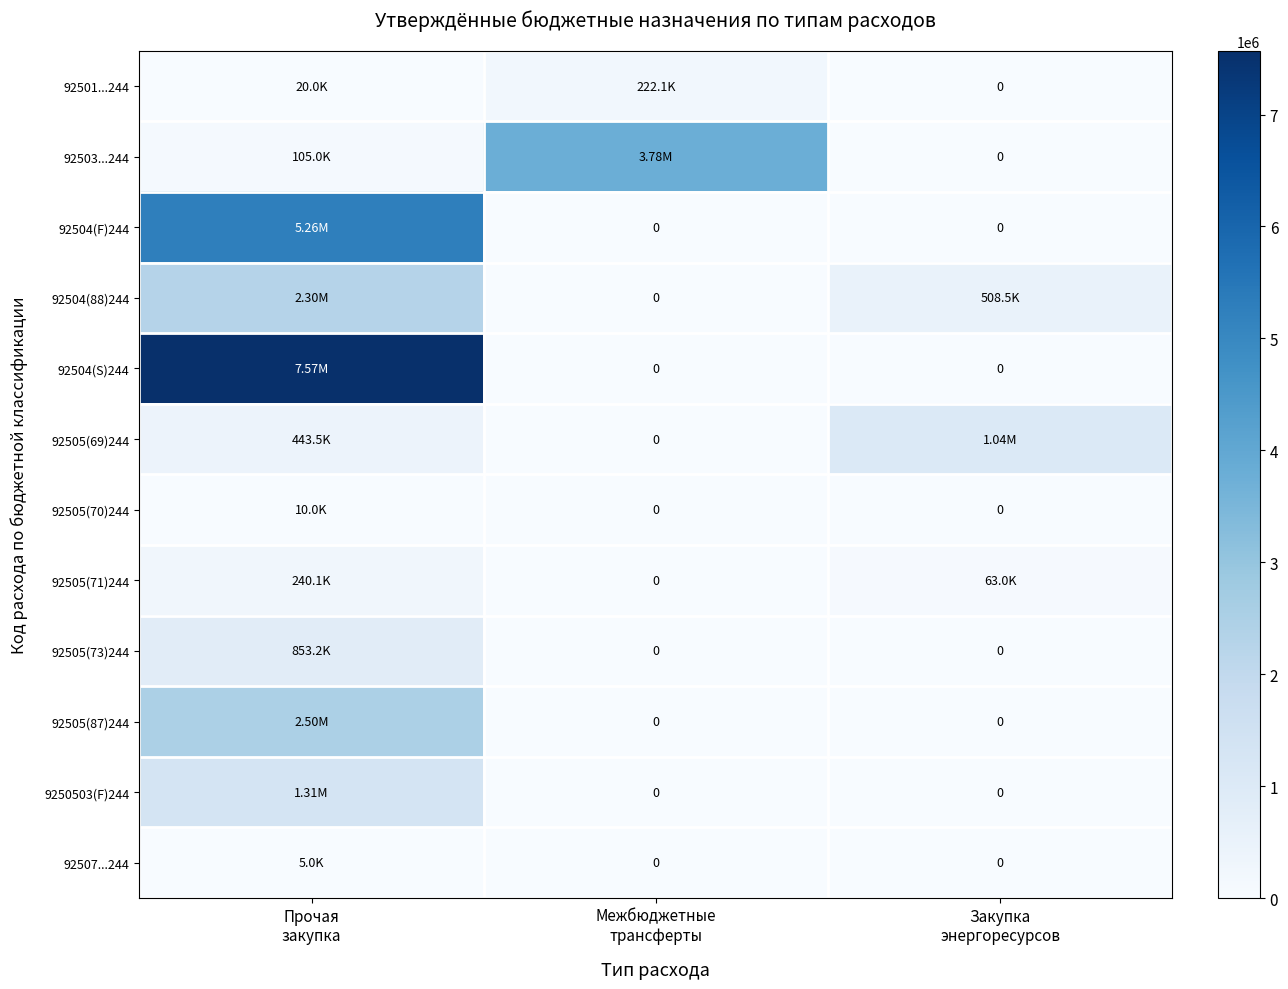

Rank the series by their maximum value, from lowest to highest.

92507...244, 92505(70)244, 92501...244, 92505(71)244, 92505(73)244, 92505(69)244, 9250503(F)244, 92504(88)244, 92505(87)244, 92503...244, 92504(F)244, 92504(S)244